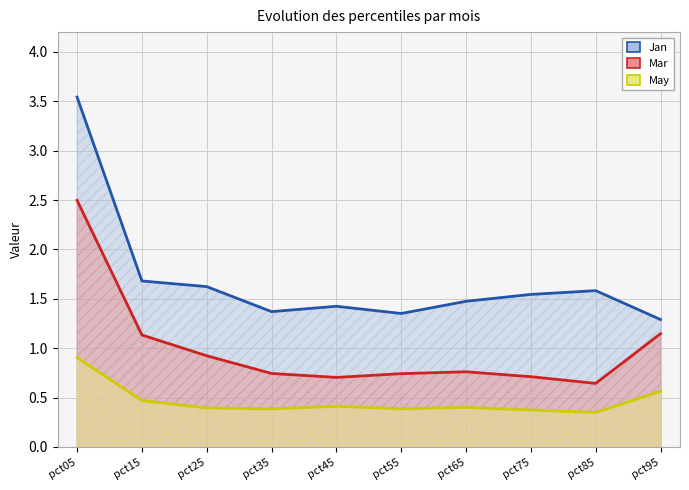

True or false: Mar and Jan intersect in this chart.

False